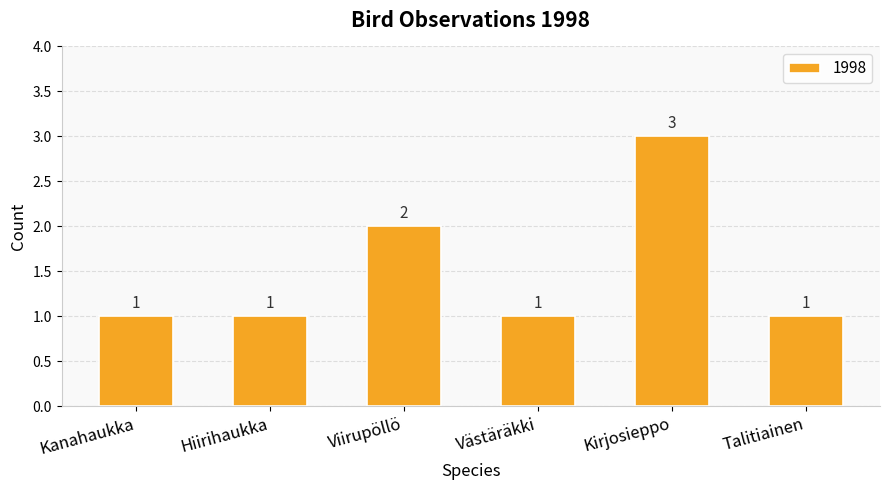

What is the greatest value displayed?

3